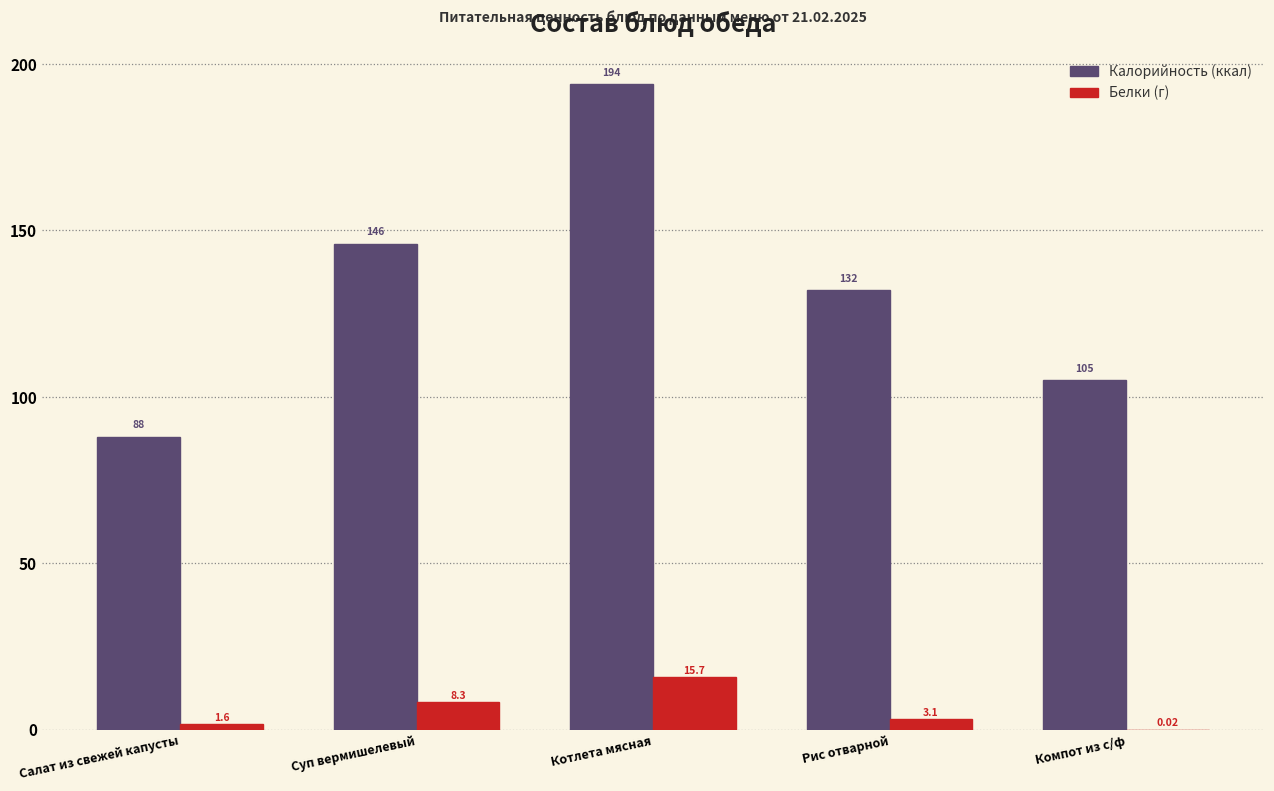

Between Салат из свежей капусты and Компот из с/ф, which series saw the biggest shift?

Калорийность (ккал)